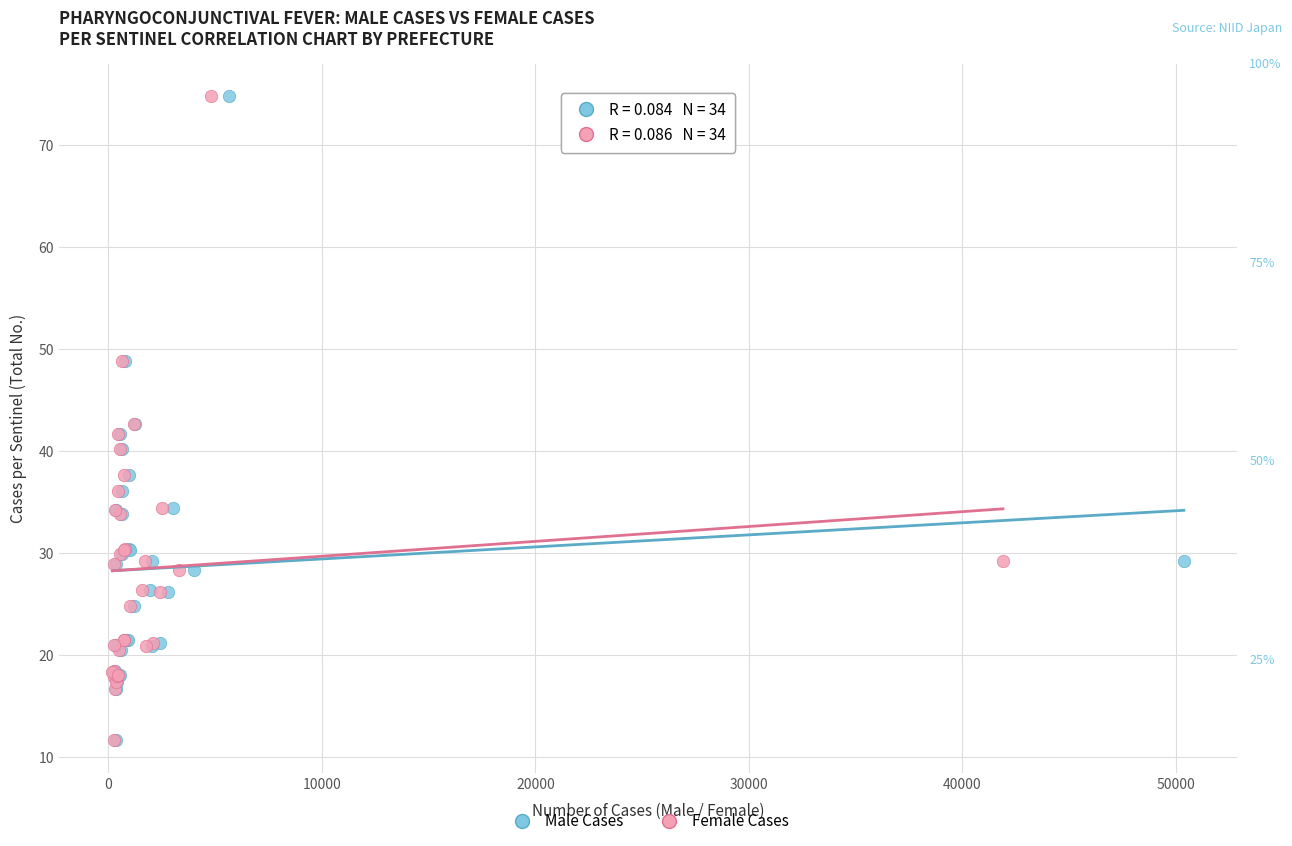

What are all the series names shown in the legend?

Male Cases, Female Cases